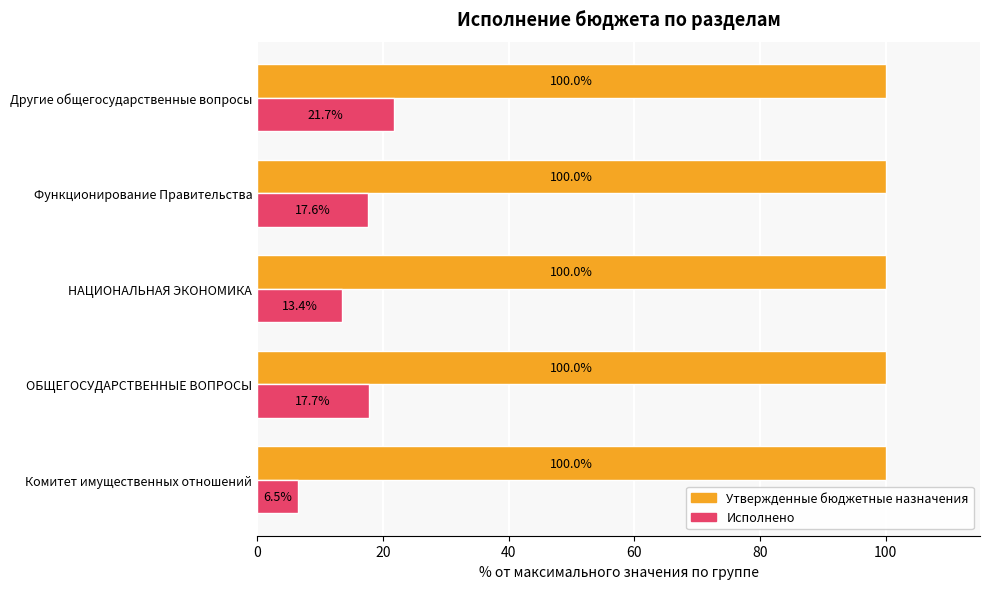

Which series has the largest total across all categories?

Утвержденные бюджетные назначения